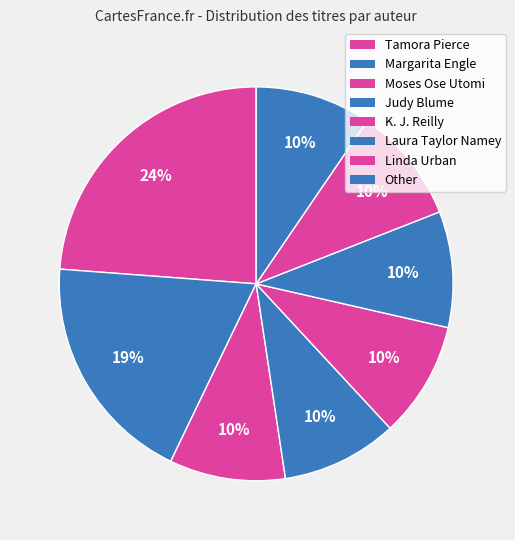

How many segments does this pie chart have?

8